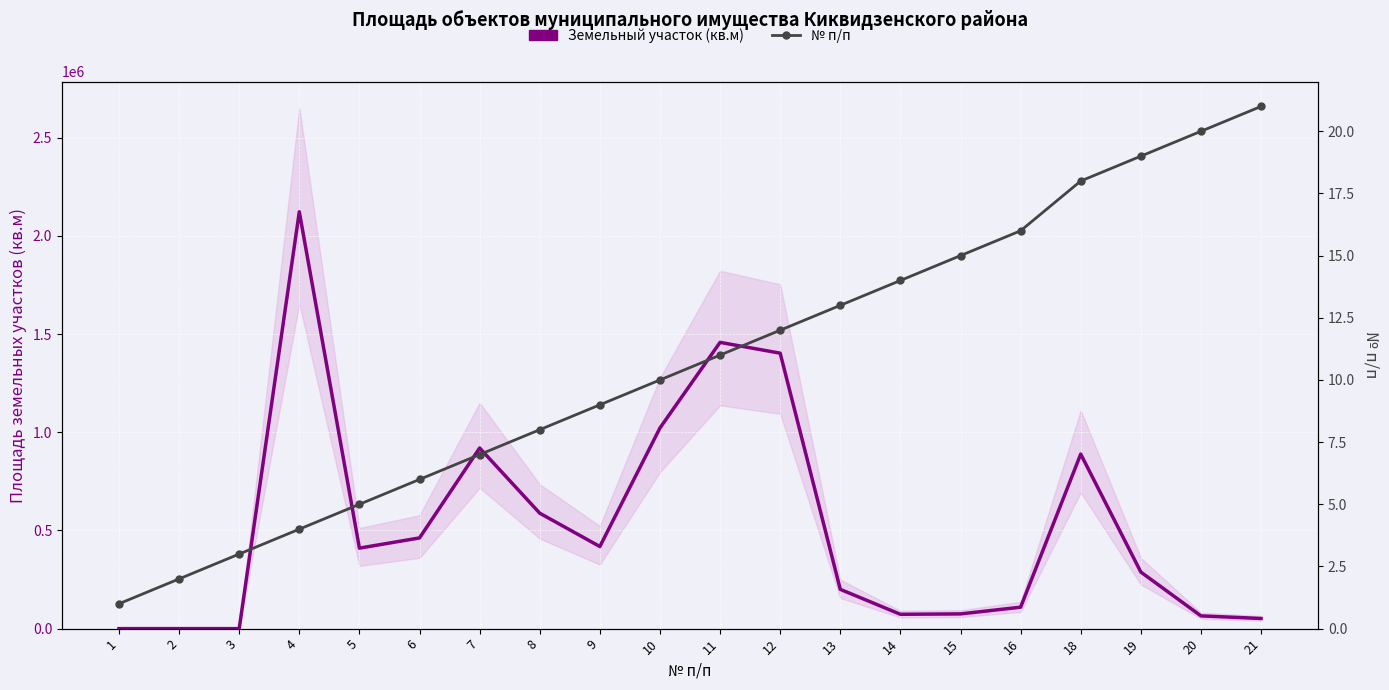

At 15, list the series in order from largest to smallest.

Земельный участок (кв.м), № п/п